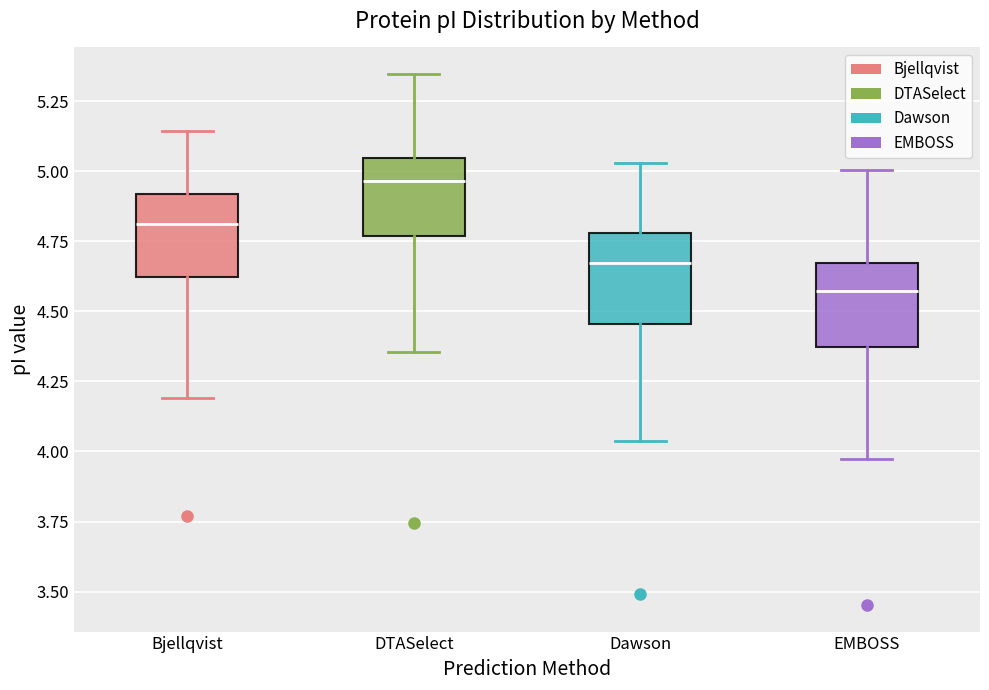

Which box's median line is the lowest?

EMBOSS